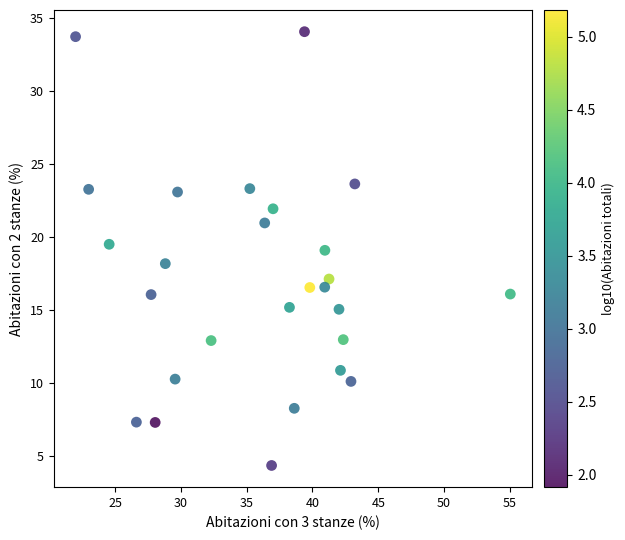

What is the range of X values (max minus min)?

33.0